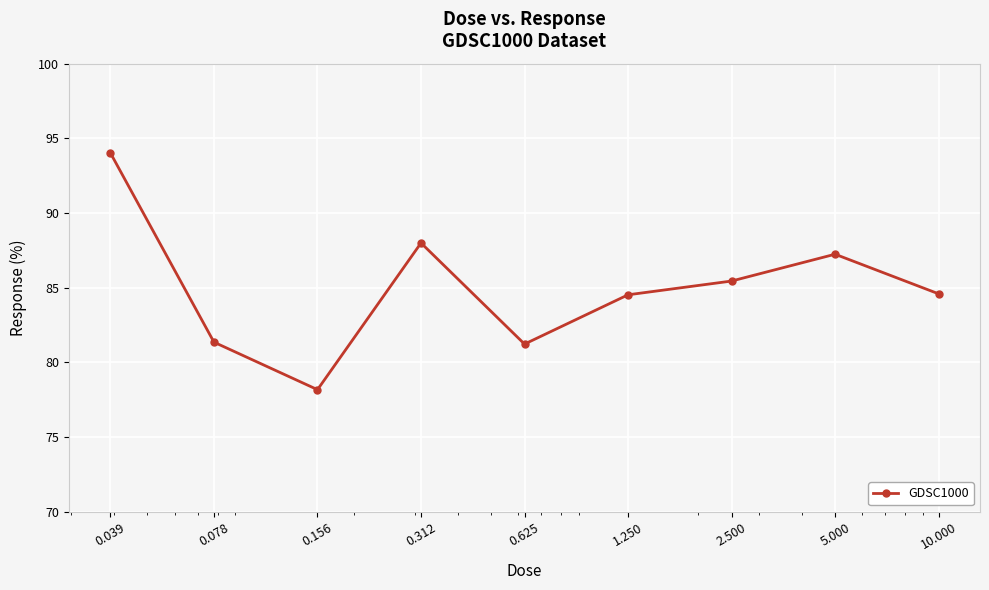

What is the smallest value displayed?

78.2